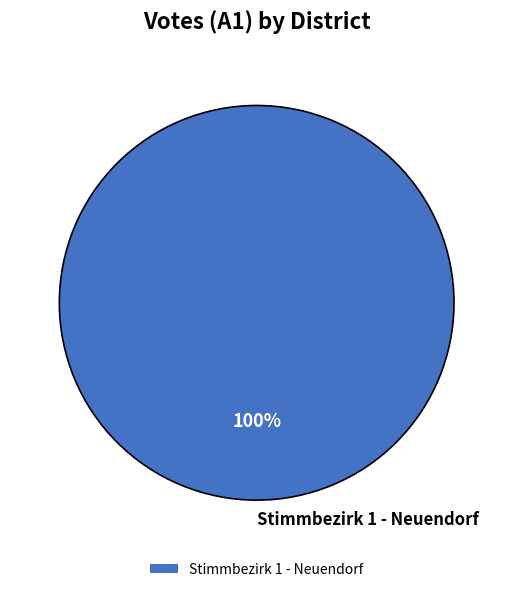

Is it true that Stimmbezirk 1 - Neuendorf is 100% of the pie?

True